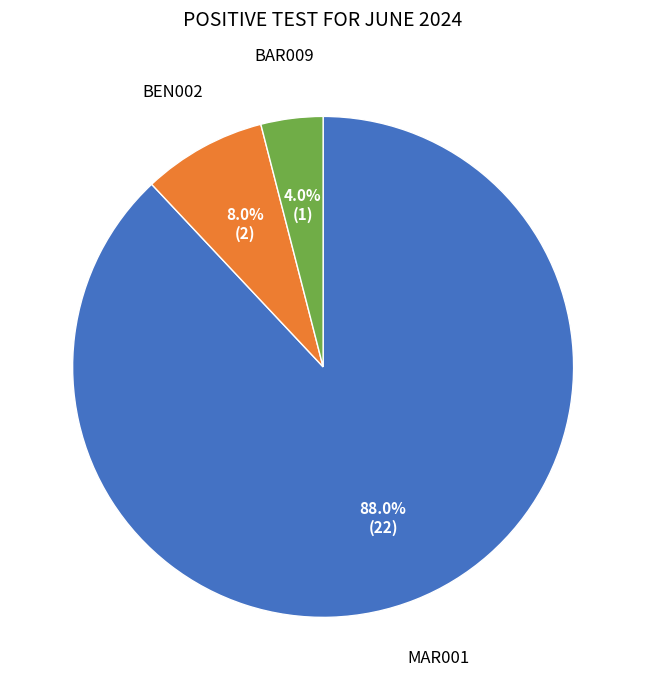

Does any single category account for the majority?

Yes